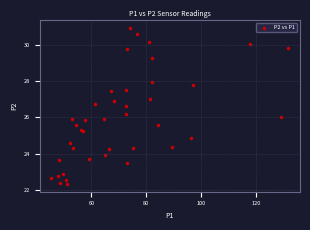

What is the range of X values (max minus min)?

86.3